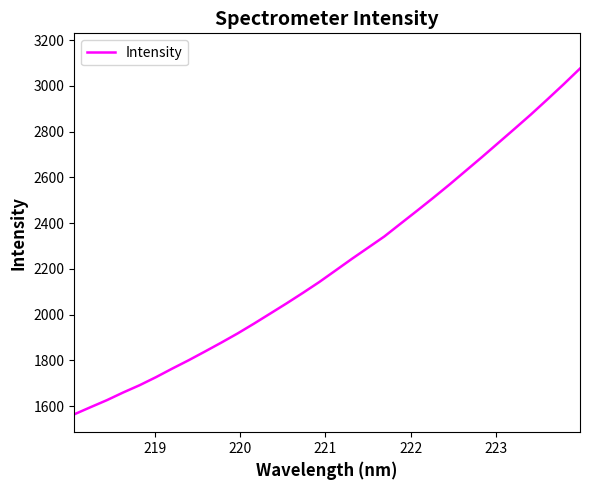

What is the difference between the maximum and minimum values?

1511.3